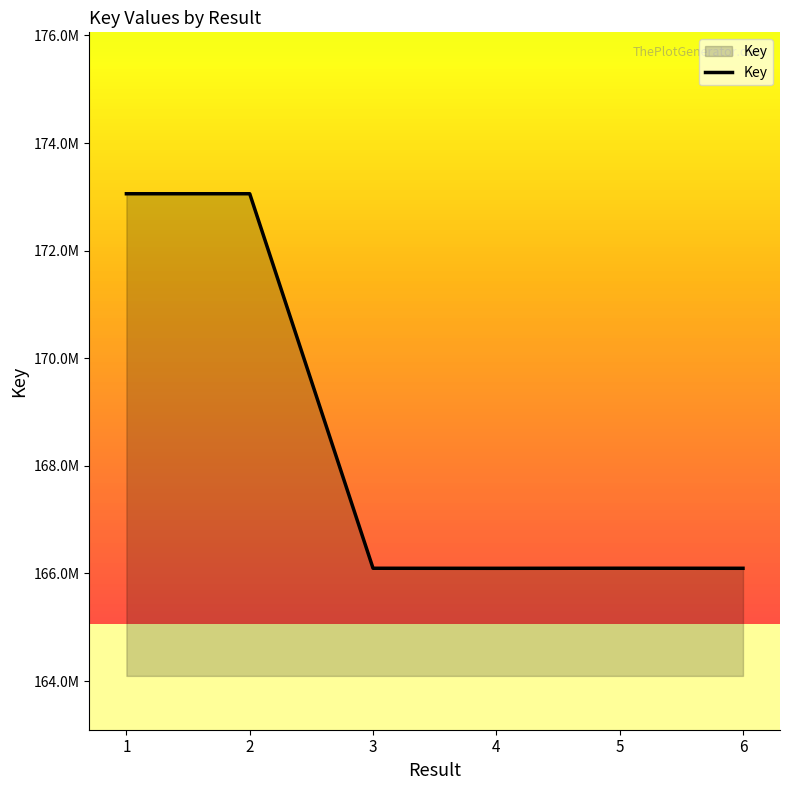

What is the value of the 4th point from the left?

166095957